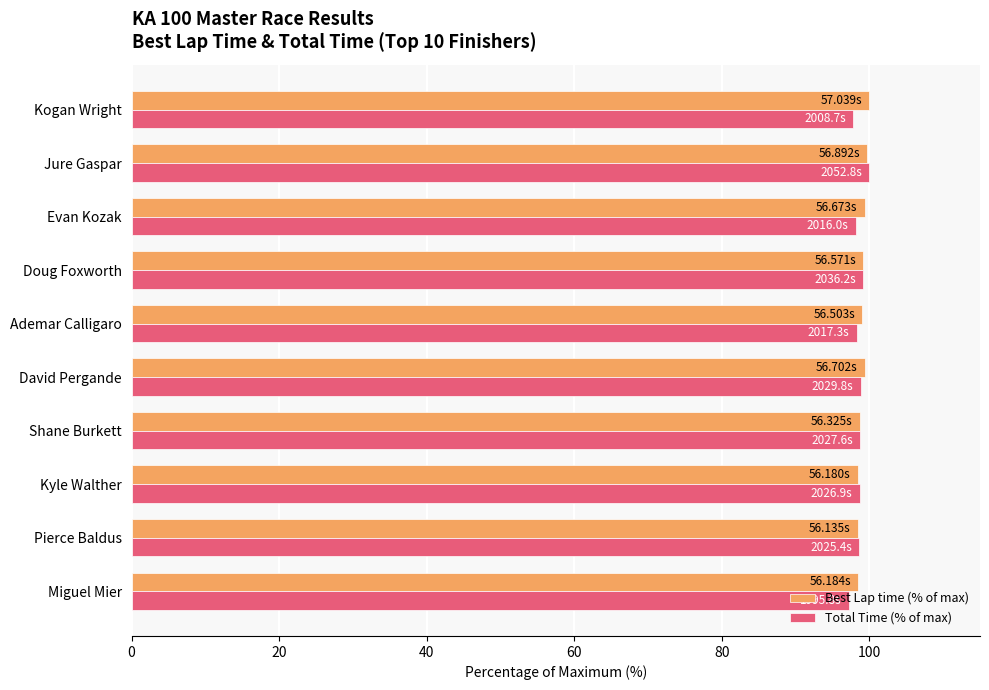

How many series are shown in this chart?

2